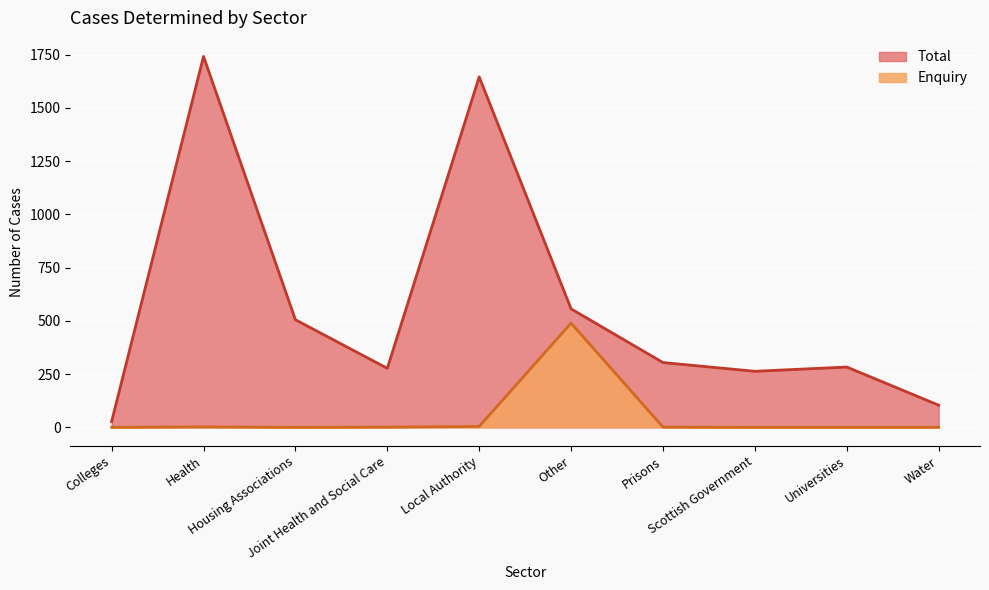

Which series has the largest total across all categories?

Total